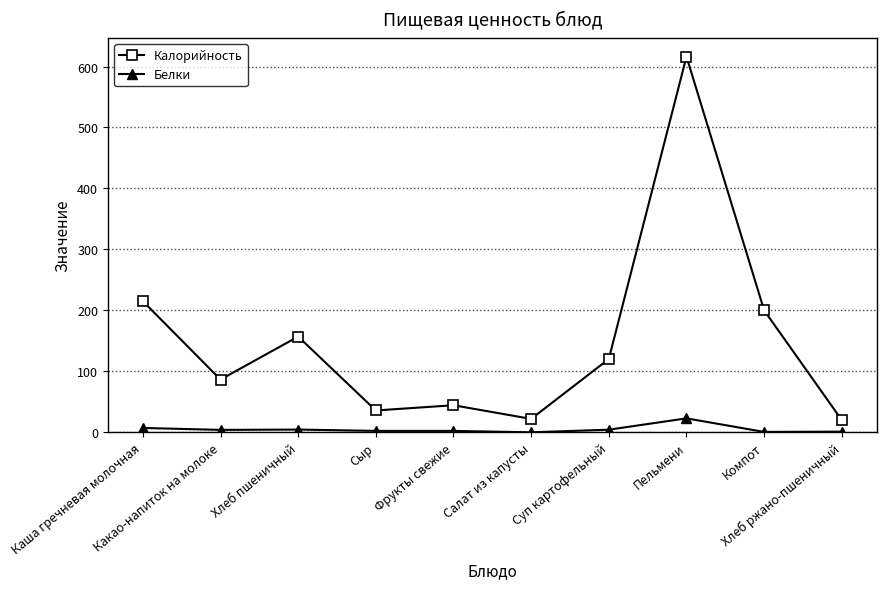

How many data points in Калорийность are above 120?

5